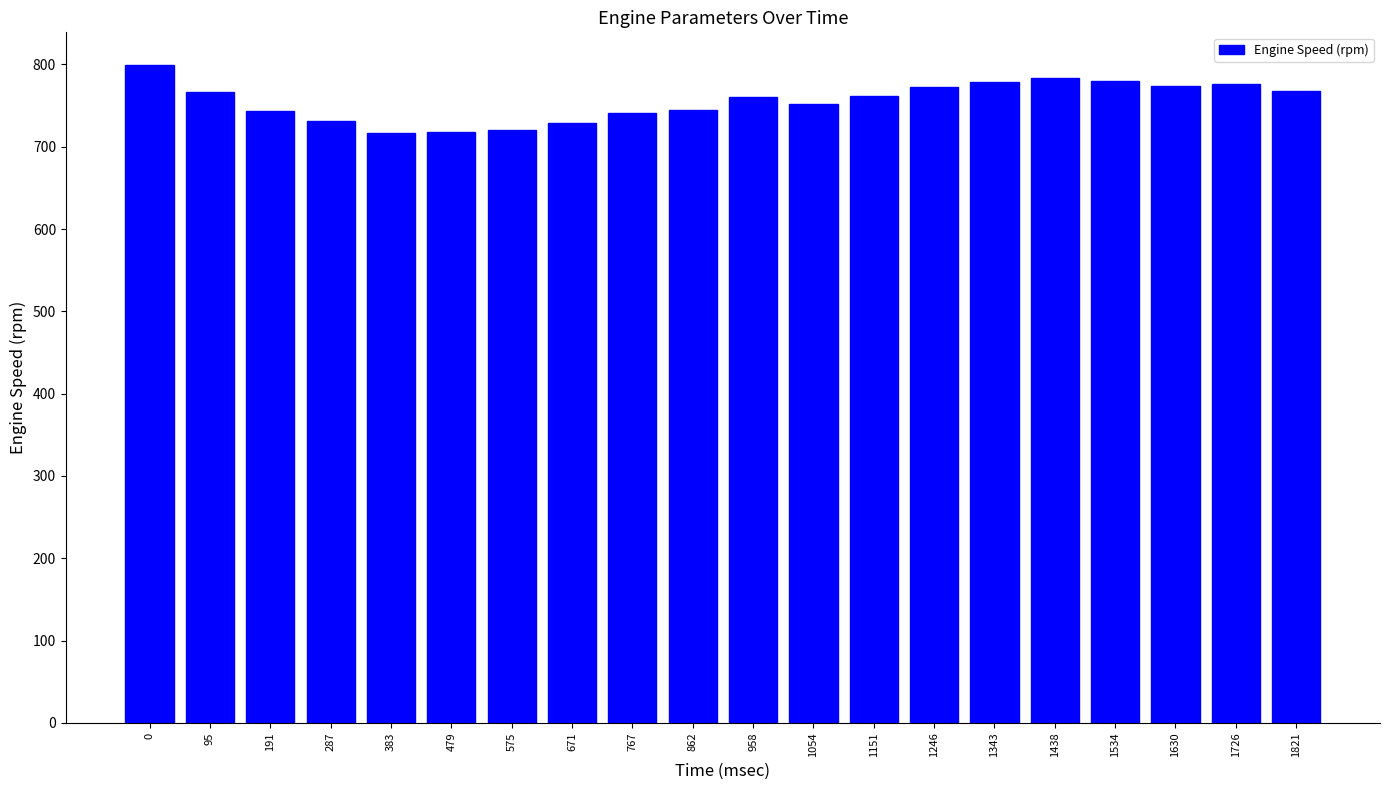

Does the chart contain stacked bars?

No